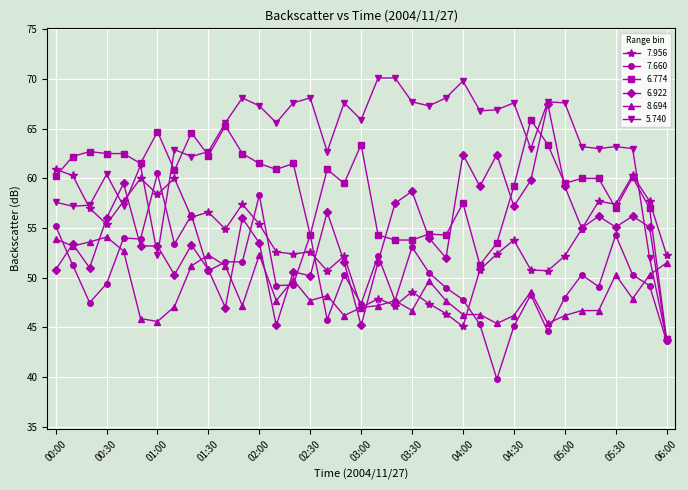

At how many categories does at least one series exceed 62?

33